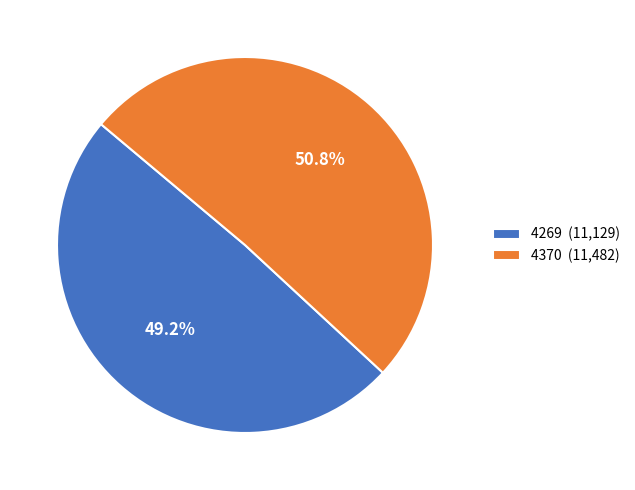

What portion of the pie excludes 4269?

50.8%